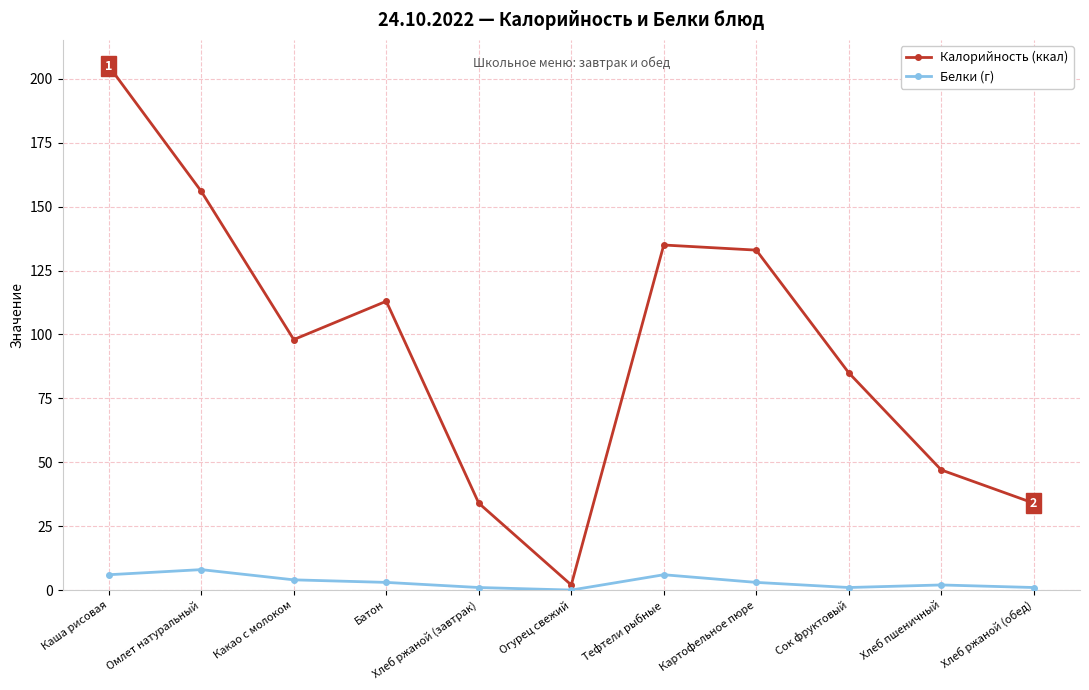

Reading left to right, what are all the values shown in this chart?

Калорийность (ккал): Каша рисовая=205	Омлет натуральный=156	Какао с молоком=98	Батон=113	Хлеб ржаной (завтрак)=34	Огурец свежий=2	Тефтели рыбные=135	Картофельное пюре=133	Сок фруктовый=85	Хлеб пшеничный=47	Хлеб ржаной (обед)=34
Белки (г): Каша рисовая=6	Омлет натуральный=8	Какао с молоком=4	Батон=3	Хлеб ржаной (завтрак)=1	Огурец свежий=0	Тефтели рыбные=6	Картофельное пюре=3	Сок фруктовый=1	Хлеб пшеничный=2	Хлеб ржаной (обед)=1